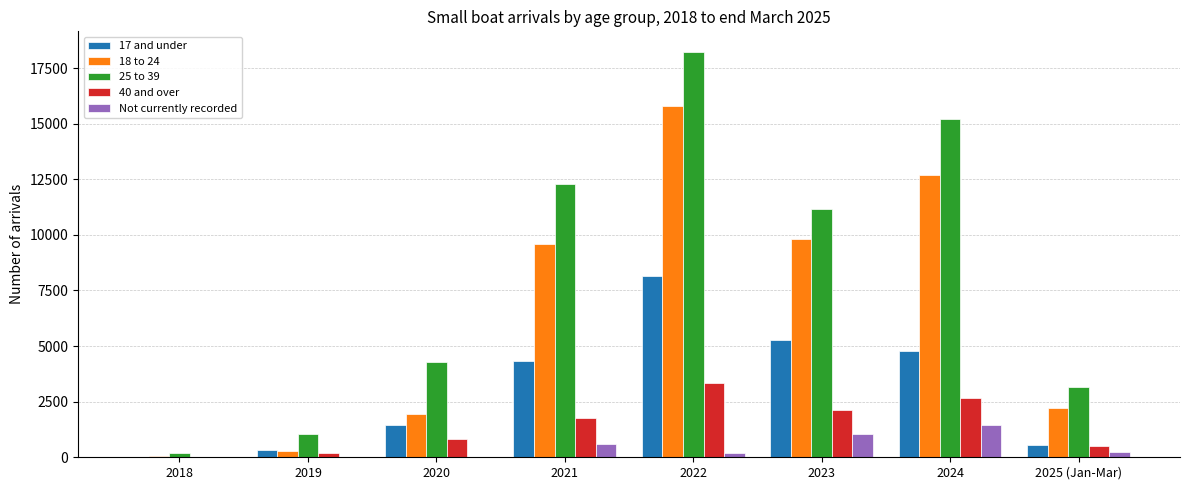

True or false: 18 to 24 has a value of 4145 at 2023.

False